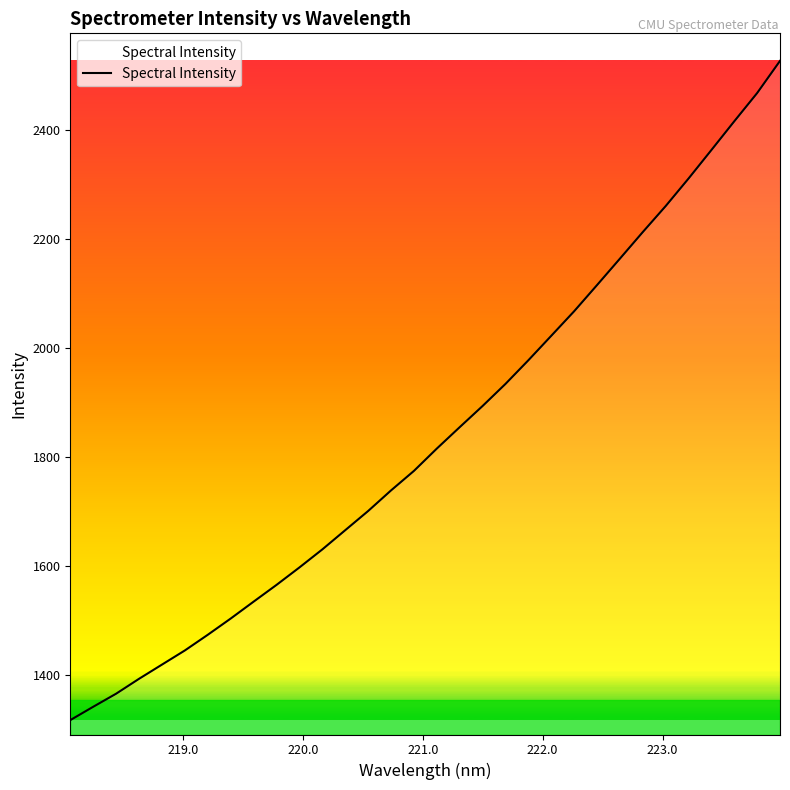

How many distinct data groups are displayed?

1